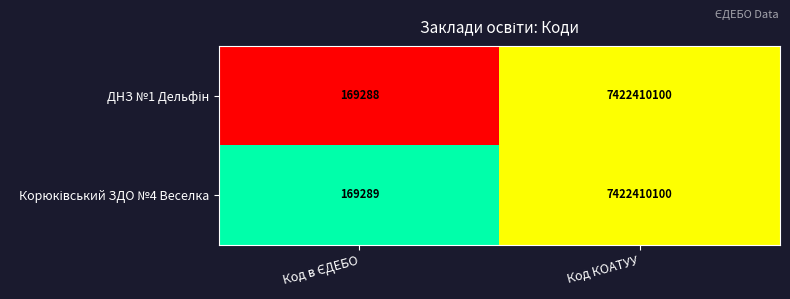

What is the minimum value shown in the chart?

169288